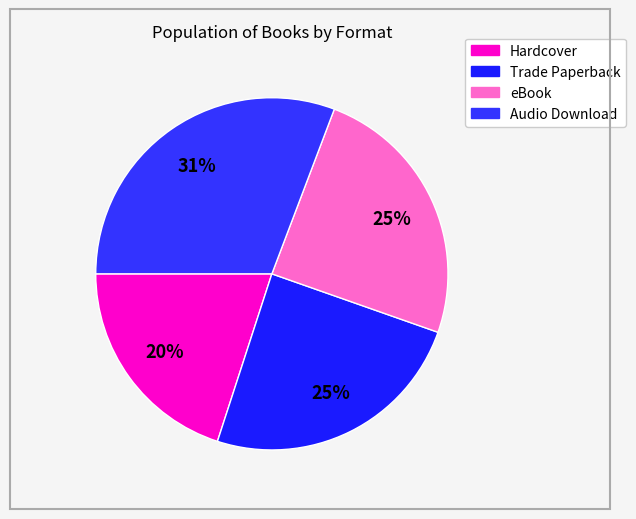

To the nearest percent, what is the average slice percentage?

25%